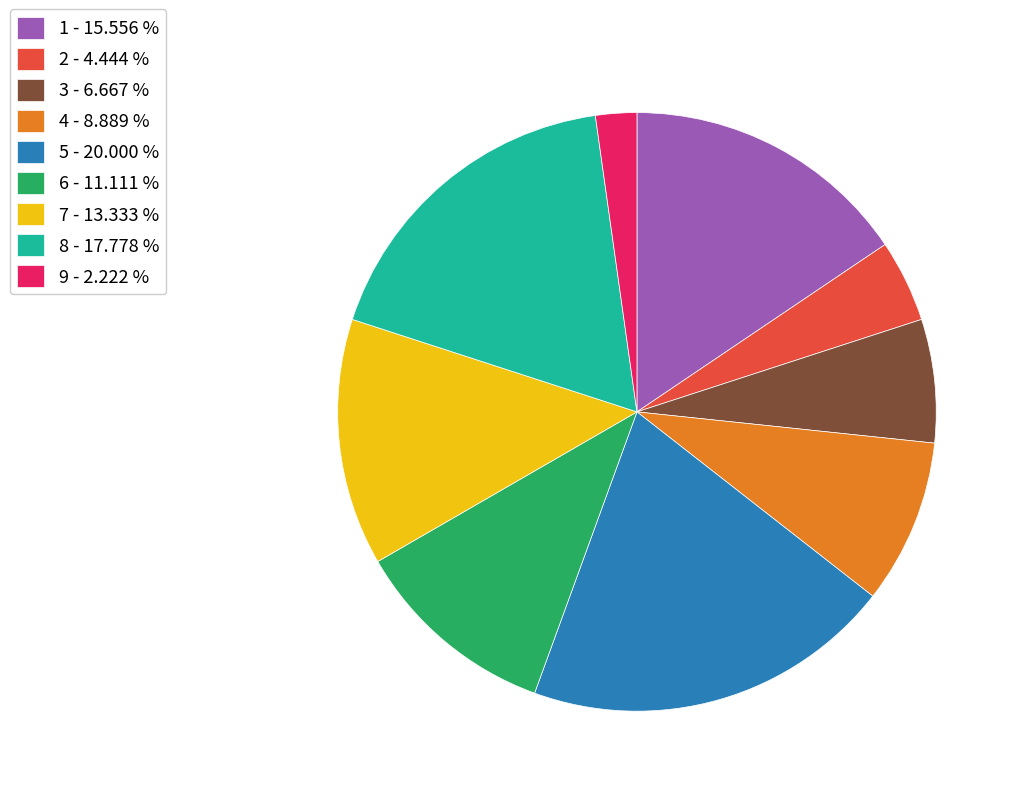

Combined, do 3 - 6.667 % and 7 - 13.333 % account for over 50%?

No